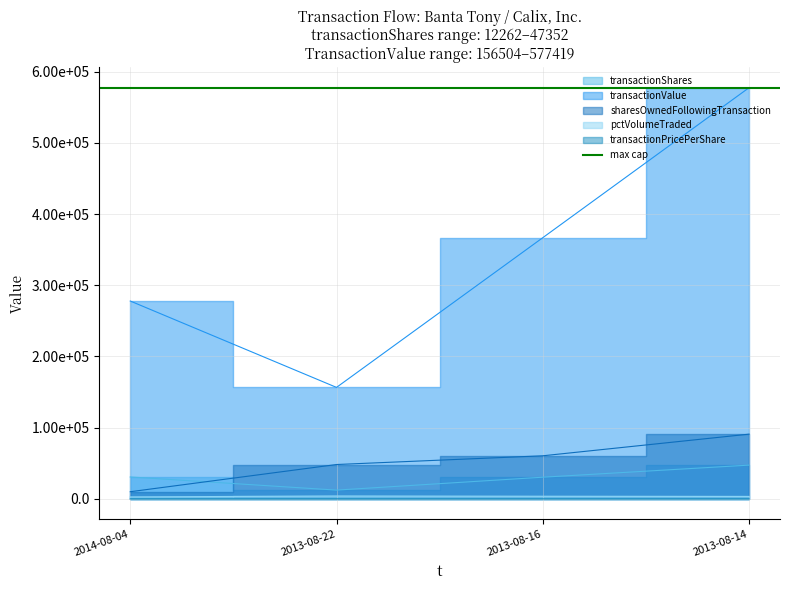

True or false: sharesOwnedFollowingTransaction has more than 2 points higher than both neighbors.

False